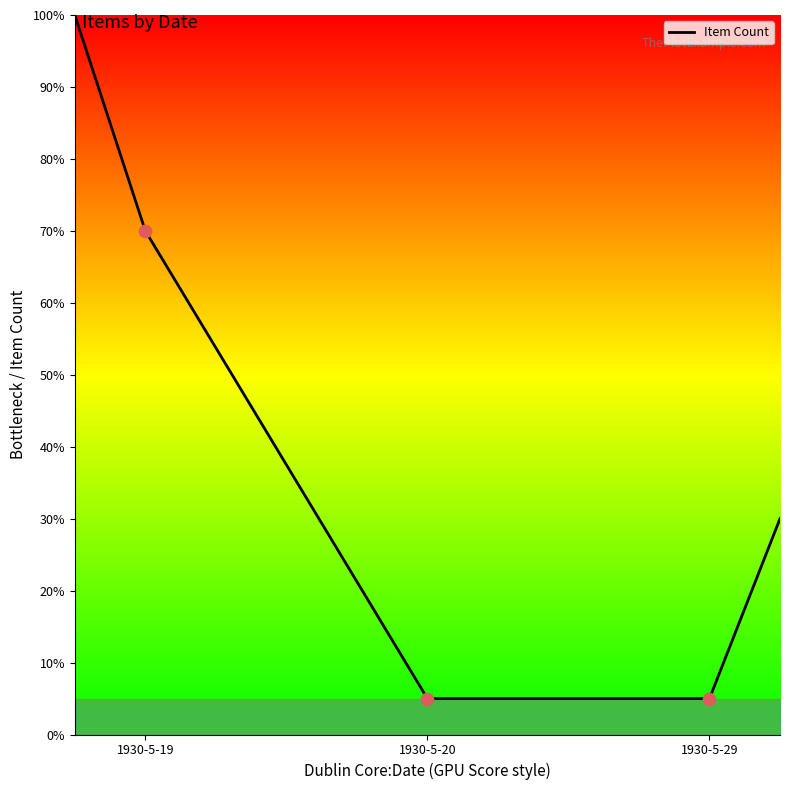

What is the maximum value shown in the chart?

100